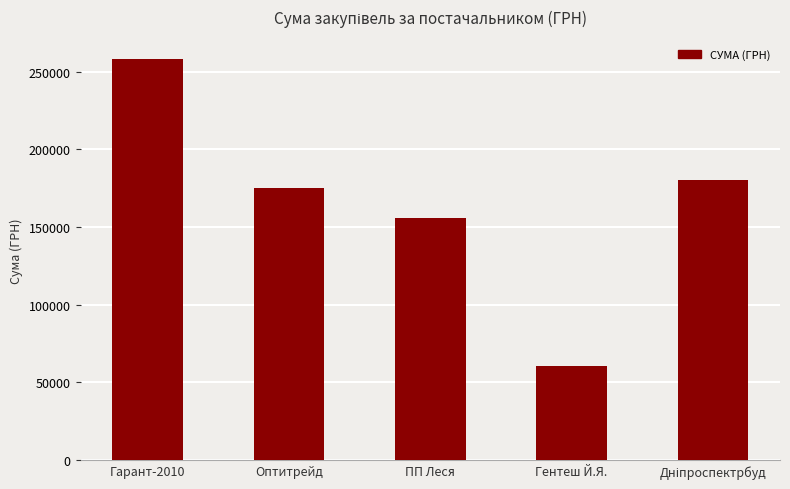

What is the smallest value displayed?

60476.0